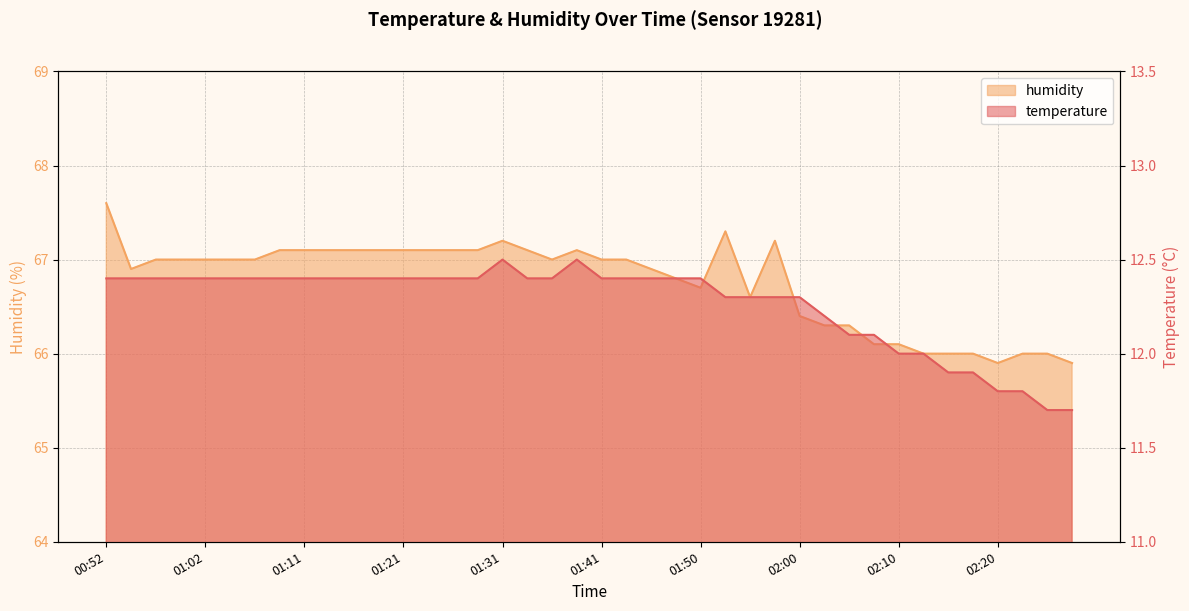

At which label is humidity closest to 66?

02:13